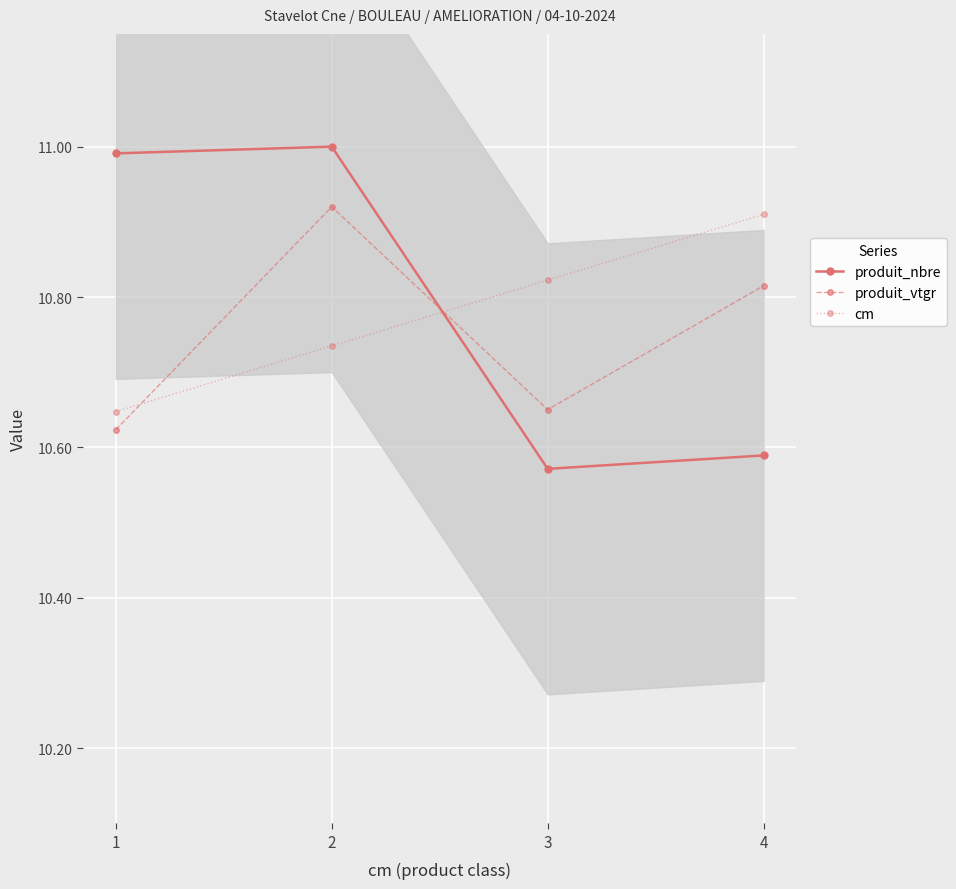

Does the chart display data point markers on the line(s)?

Yes